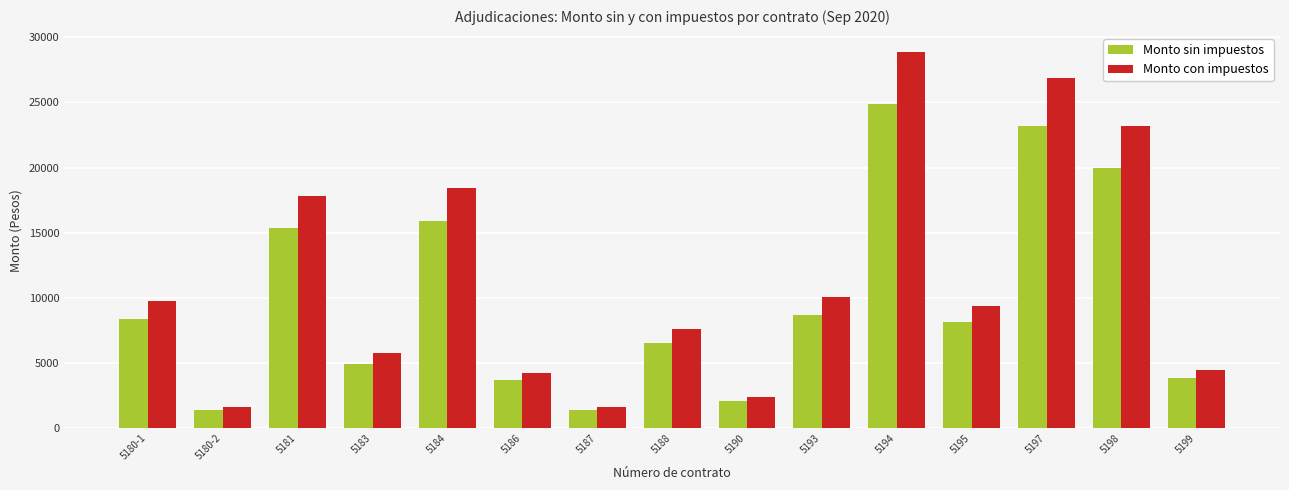

At how many categories does at least one series exceed 3454?

12